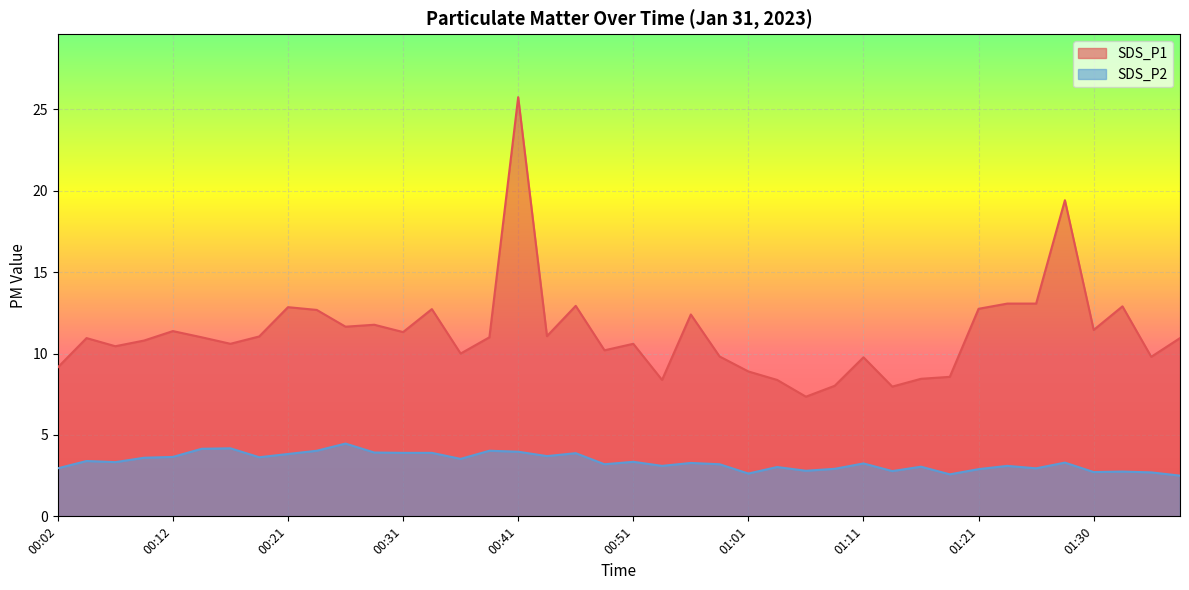

Reading left to right, transcribe all the data shown in this chart.

SDS_P1: 9.2	10.9	10.4	10.8	11.4	11.0	10.6	11.1	12.8	12.7	11.7	11.8	11.3	12.7	10.0	11.0	25.8	11.1	12.9	10.2	10.6	8.4	12.4	9.8	8.9	8.4	7.3	8.0	9.8	8.0	8.4	8.6	12.8	13.1	13.1	19.4	11.4	12.9	9.8	10.9
SDS_P2: 3.0	3.4	3.3	3.6	3.6	4.2	4.2	3.6	3.8	4.0	4.5	3.9	3.9	3.9	3.5	4.0	4.0	3.7	3.9	3.2	3.4	3.1	3.3	3.2	2.6	3.0	2.8	2.9	3.2	2.8	3.0	2.6	2.9	3.1	3.0	3.3	2.7	2.8	2.7	2.5